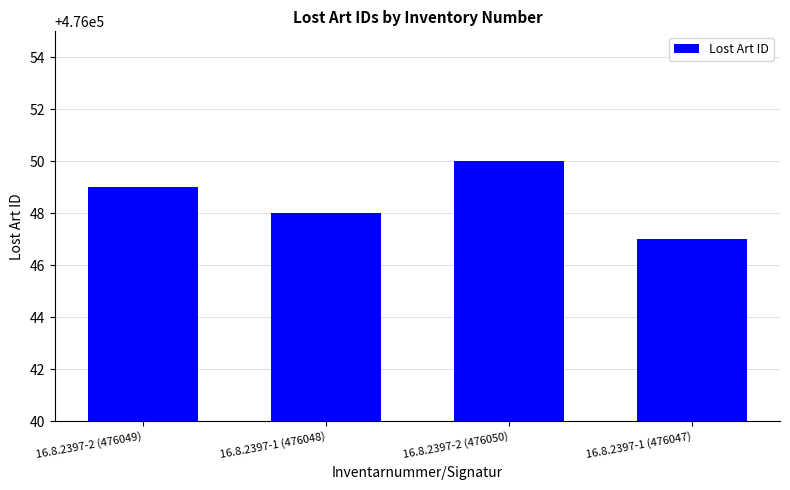

Reading left to right, what are all the values shown in this chart?

16.8.2397-2 (476049)=476049	16.8.2397-1 (476048)=476048	16.8.2397-2 (476050)=476050	16.8.2397-1 (476047)=476047